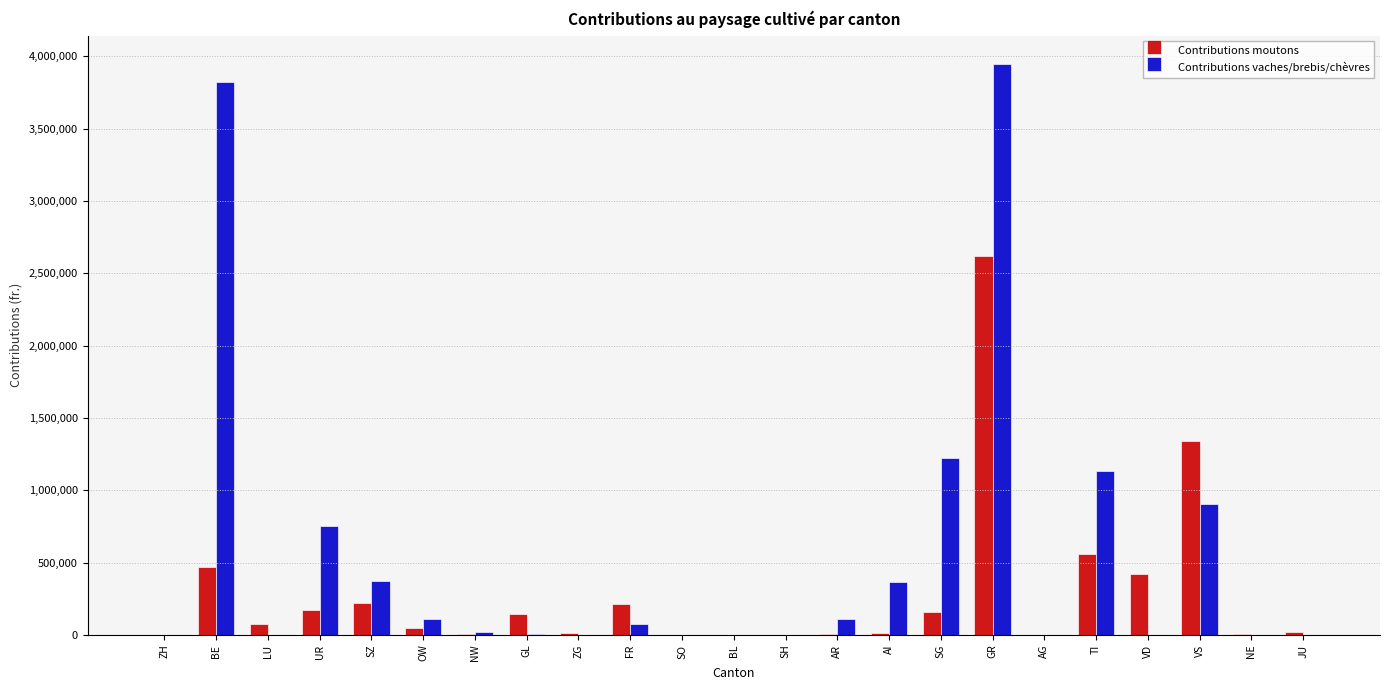

What is the sum of all Contributions vaches/brebis/chèvres values?

12844134